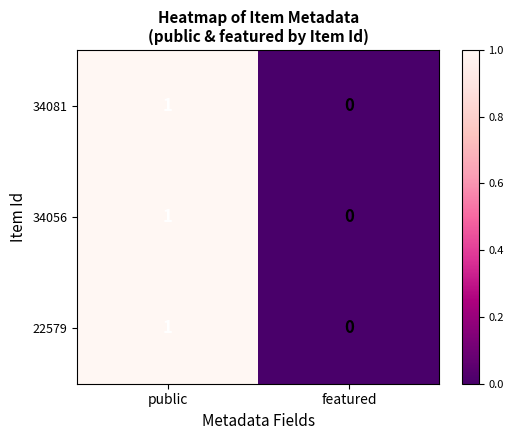

Rank the categories by 34056 value from highest to lowest.

public, featured